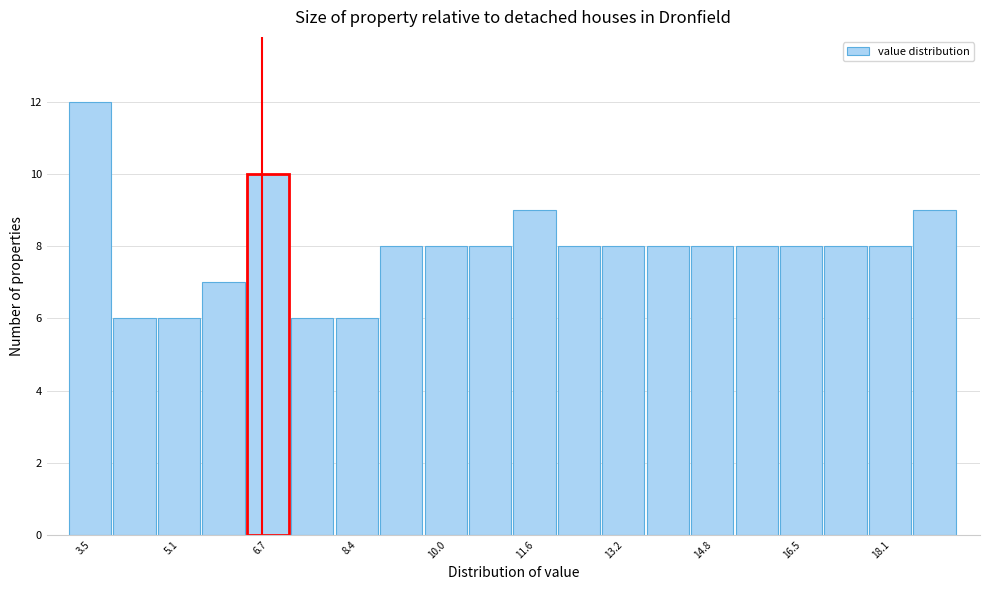

Reading left to right, transcribe this chart: for each bar, give the range it covers on the x-axis and its height. Neither the bar edges nor the heights are printed on the chart, so give them approximately, as read against the axes.

3.2 to 4.0: 12
4.0 to 4.8: 6
4.8 to 5.6: 6
5.6 to 6.4: 7
6.4 to 7.2: 10
7.2 to 8.0: 6
8.0 to 8.8: 6
8.8 to 9.6: 8
9.6 to 10.4: 8
10.4 to 11.2: 8
11.2 to 12.0: 9
12.0 to 12.8: 8
12.8 to 13.6: 8
13.6 to 14.4: 8
14.4 to 15.2: 8
15.2 to 16.0: 8
16.0 to 16.8: 8
16.8 to 17.6: 8
17.6 to 18.4: 8
18.4 to 19.4: 9